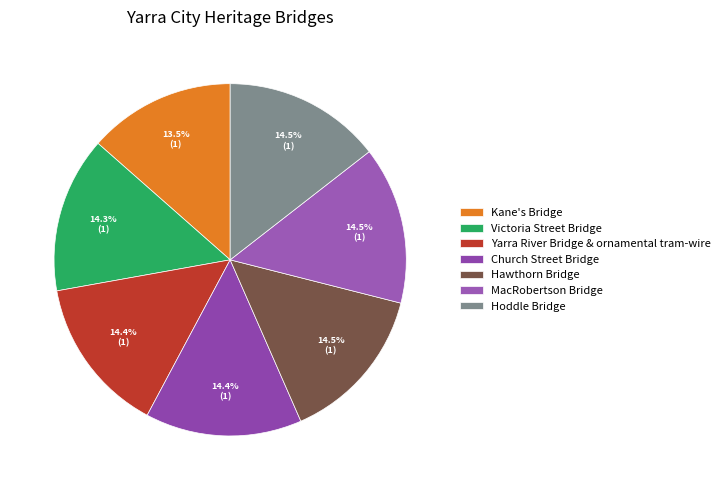

How many segments does this pie chart have?

7